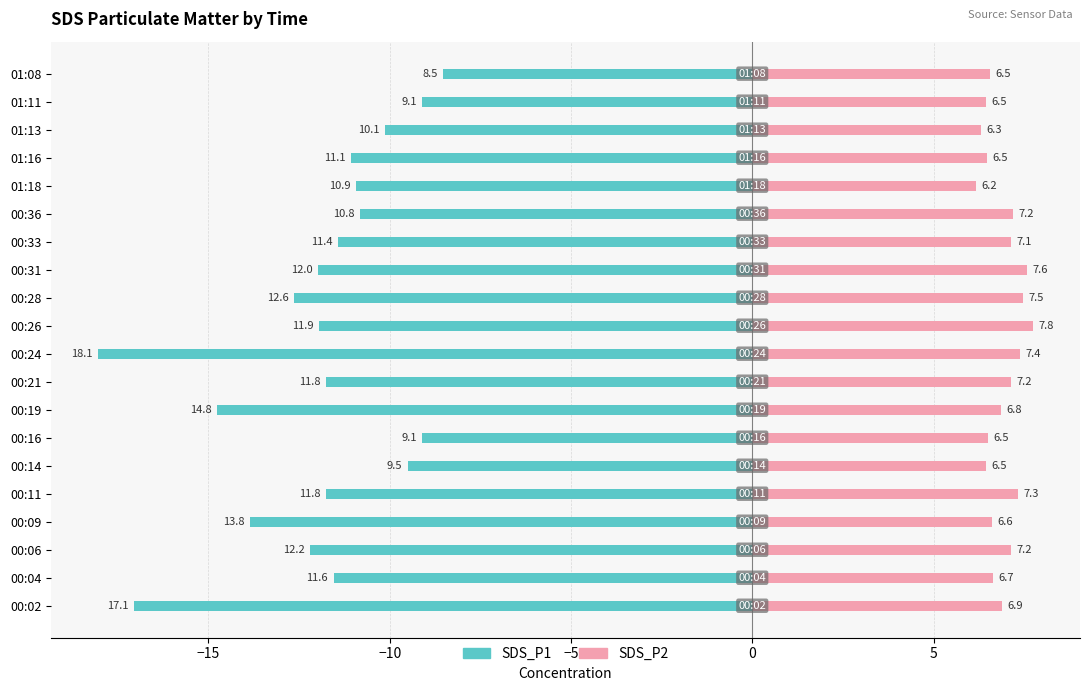

What is the average value of the SDS_P1 series?

-11.9